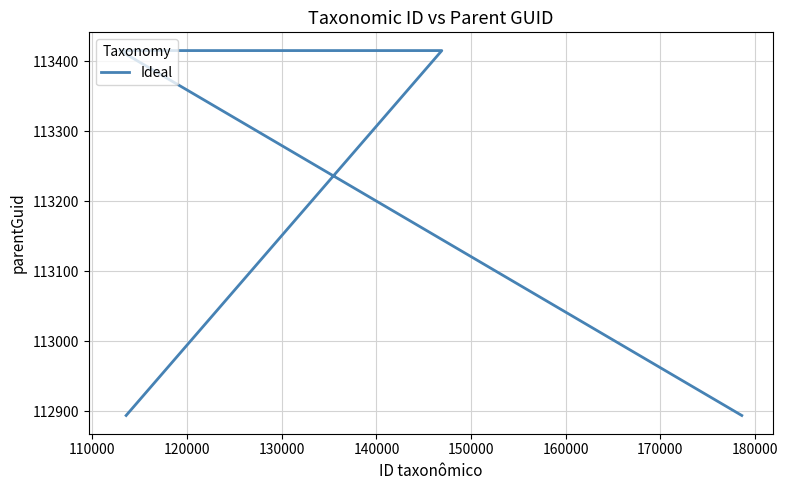

How many series are shown in this chart?

1